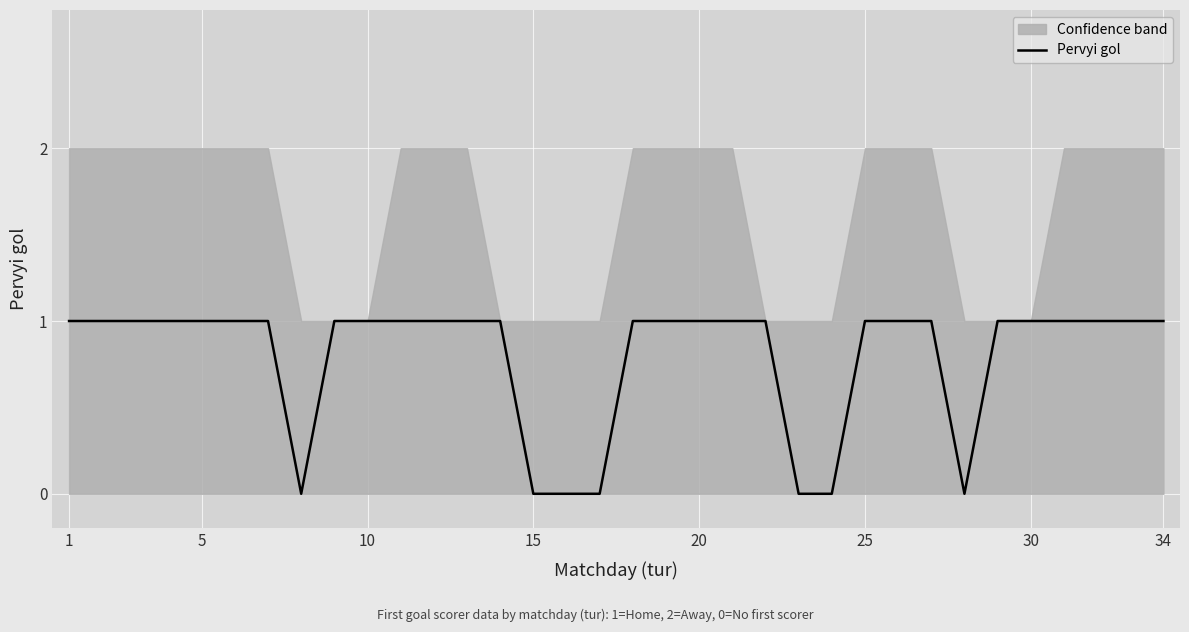

The value of Pervyi gol at 1 is 2. True or false?

False